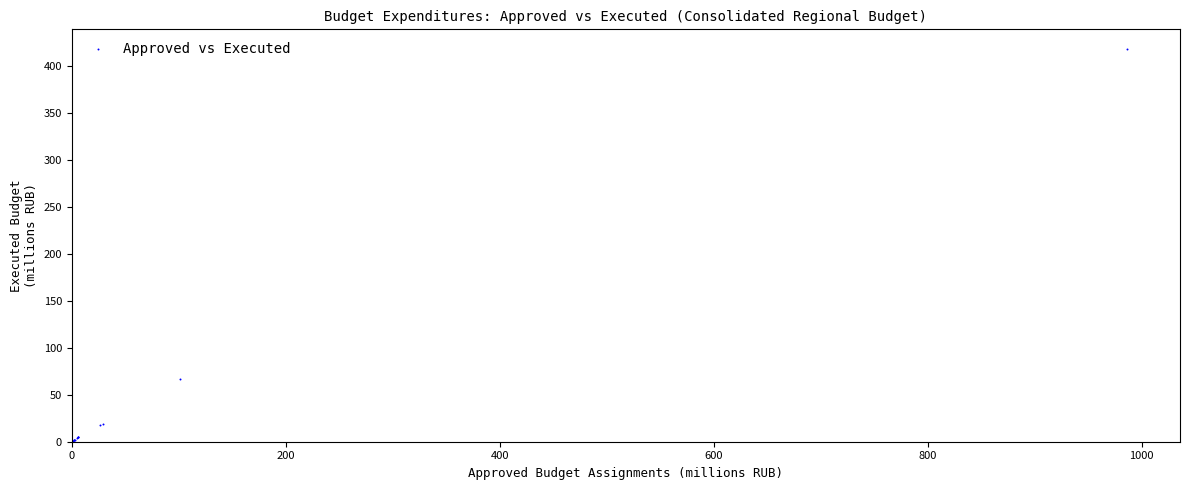

What Y value in the scatter plot is closest to 209?

66.3